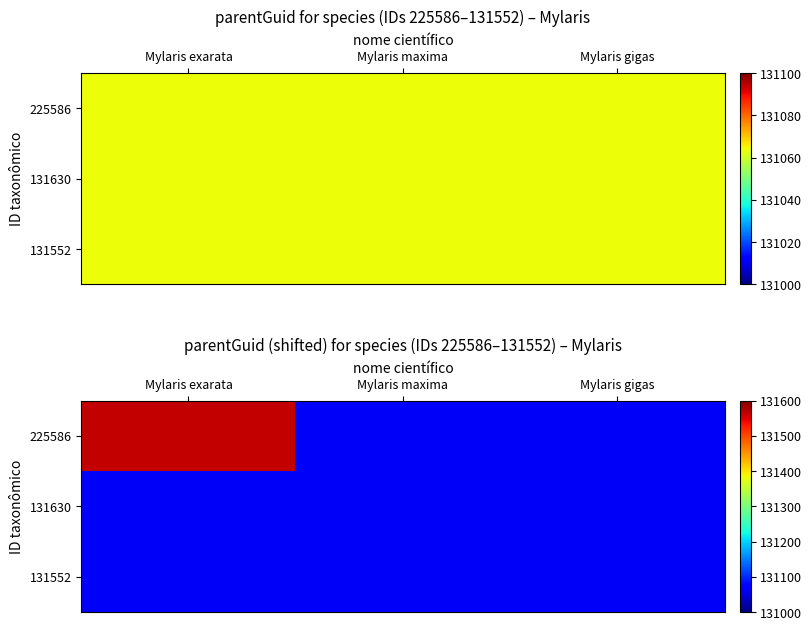

Which series has the largest total across all categories?

225586